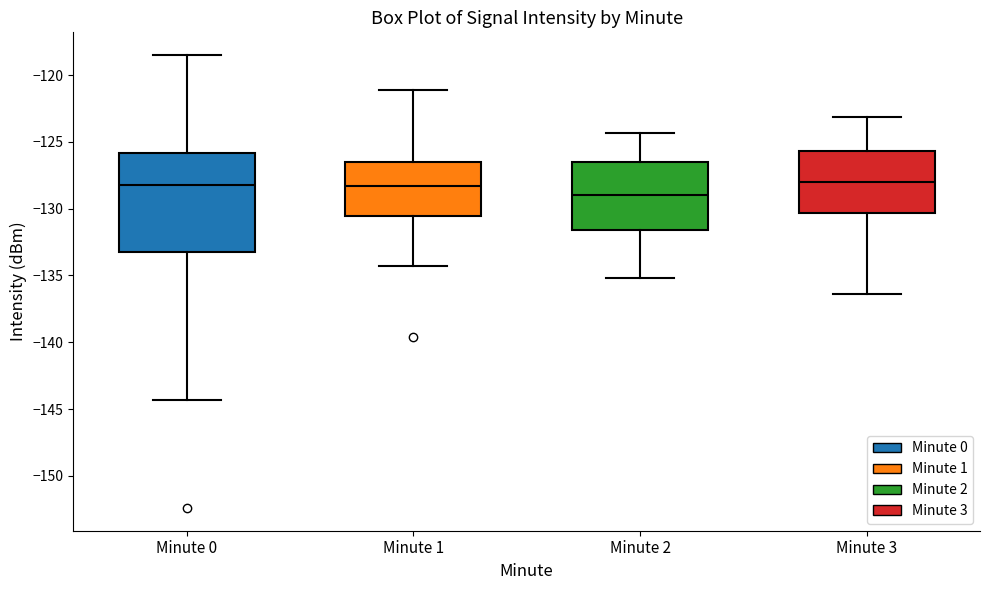

Which box is the tallest, from its lower edge to its upper edge?

Minute 0